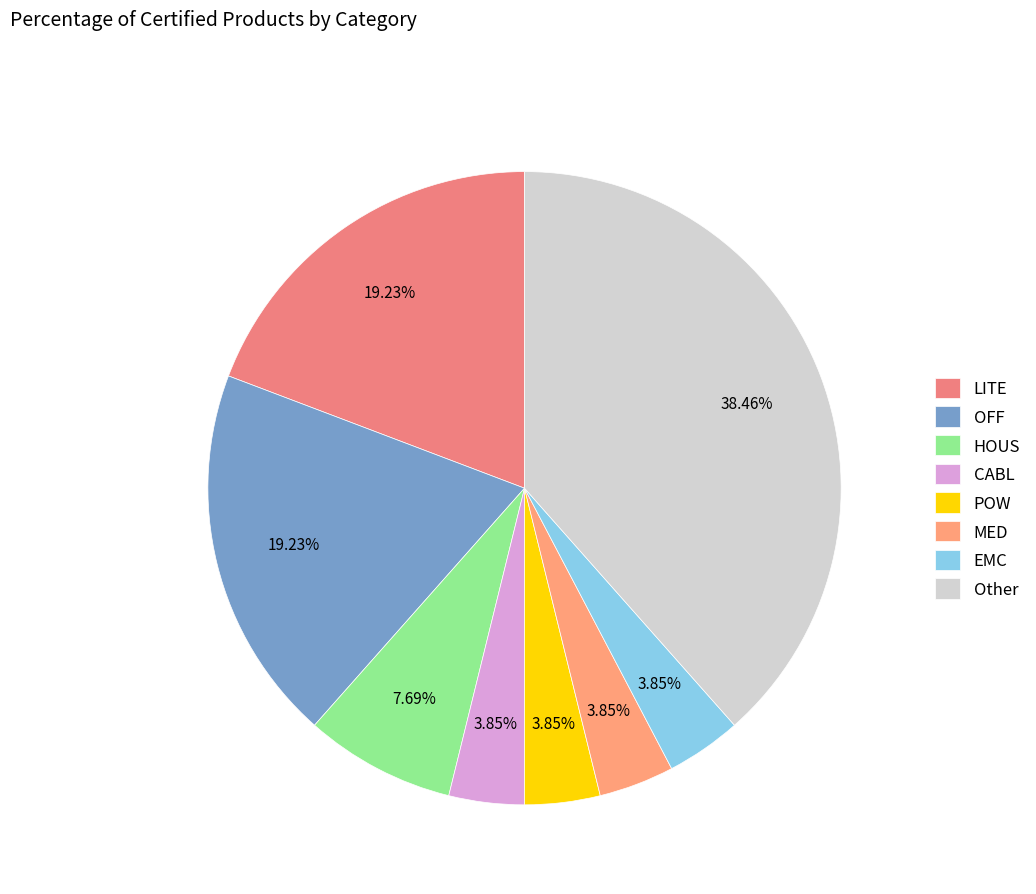

To the nearest percent, what percentage of the pie is HOUS?

8%